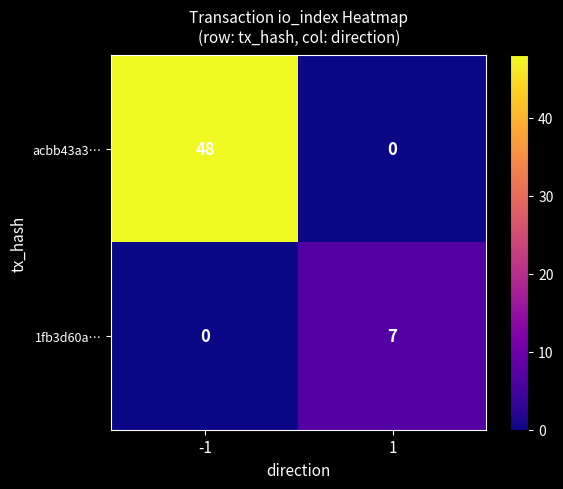

How many data points in 1fb3d60a… are less than 7?

1